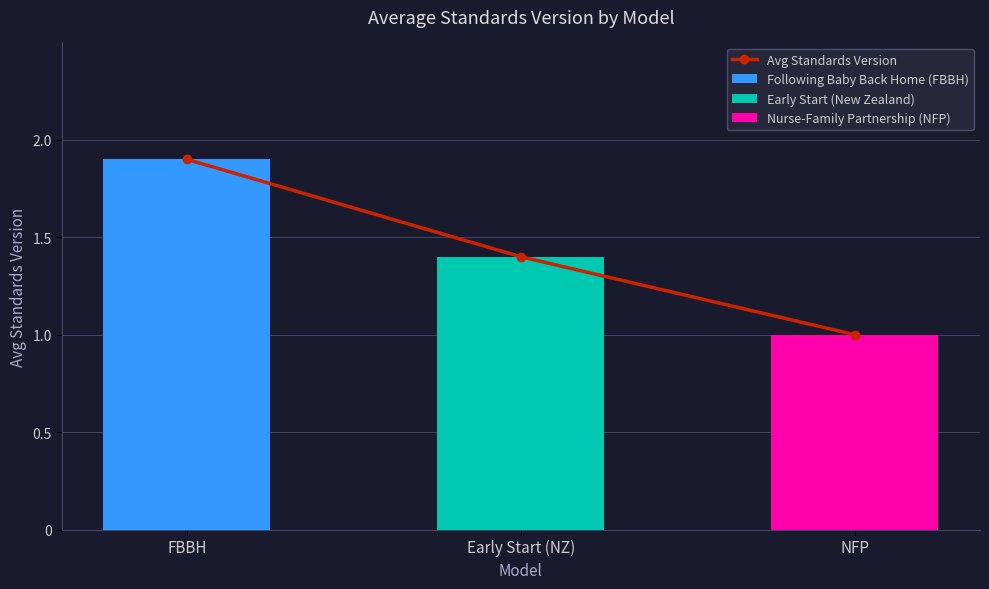

Rank the categories by value from lowest to highest.

NFP, Early Start (NZ), FBBH